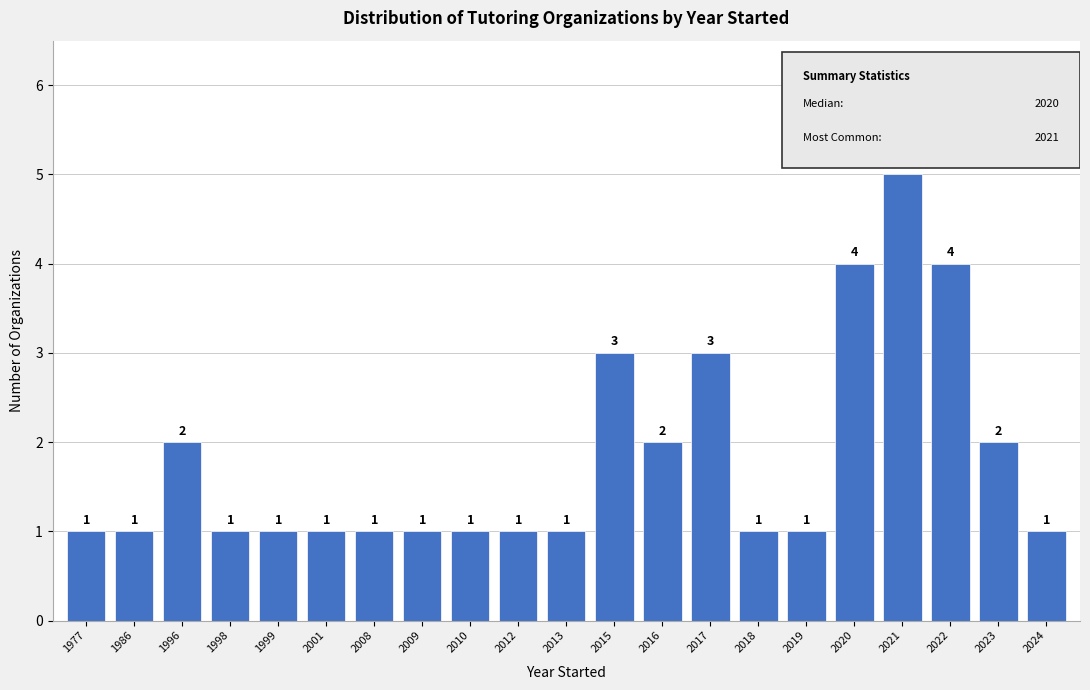

Are the bars grouped side by side (vs. stacked)?

No